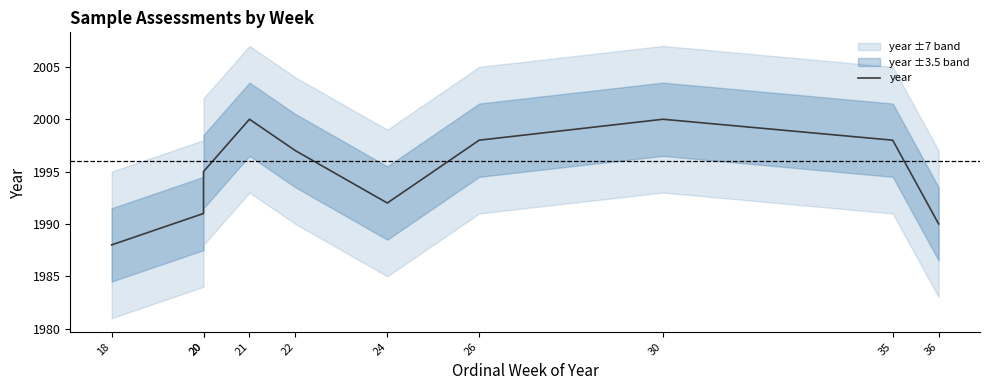

Reading left to right, extract all data points from this chart.

18=1988	20=1991	20=1995	21=2000	22=1997	24=1992	26=1998	30=2000	35=1998	36=1990